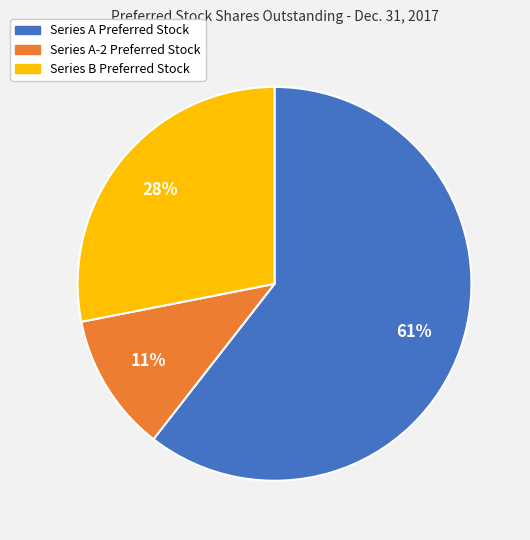

What is the smallest slice in the pie chart?

Series A-2 Preferred Stock